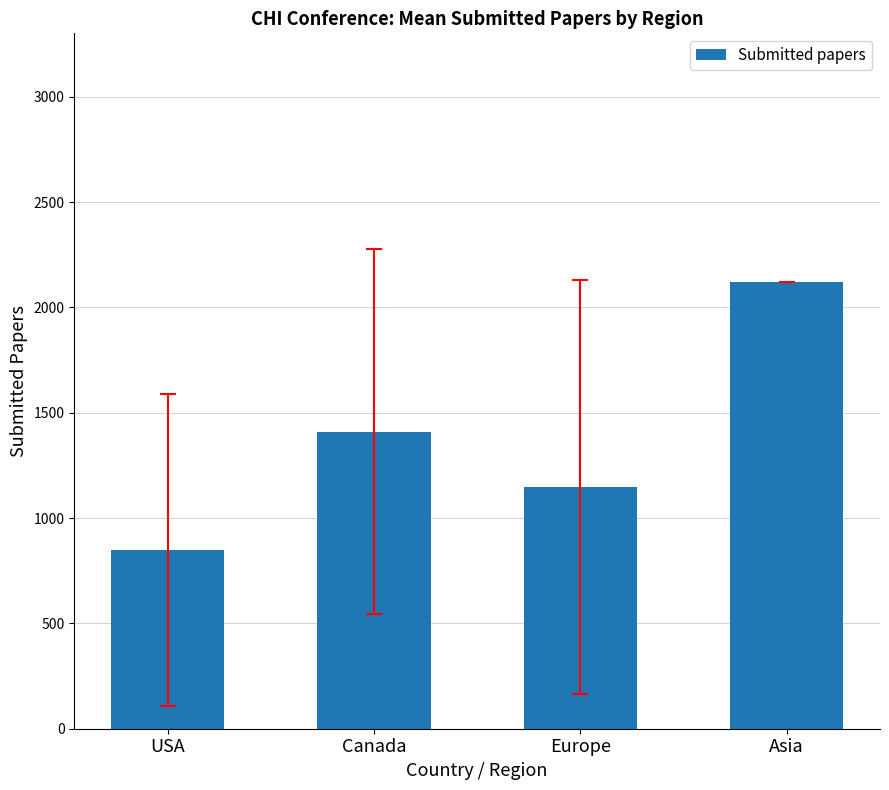

Rank the categories by value from highest to lowest.

Asia, Canada, Europe, USA